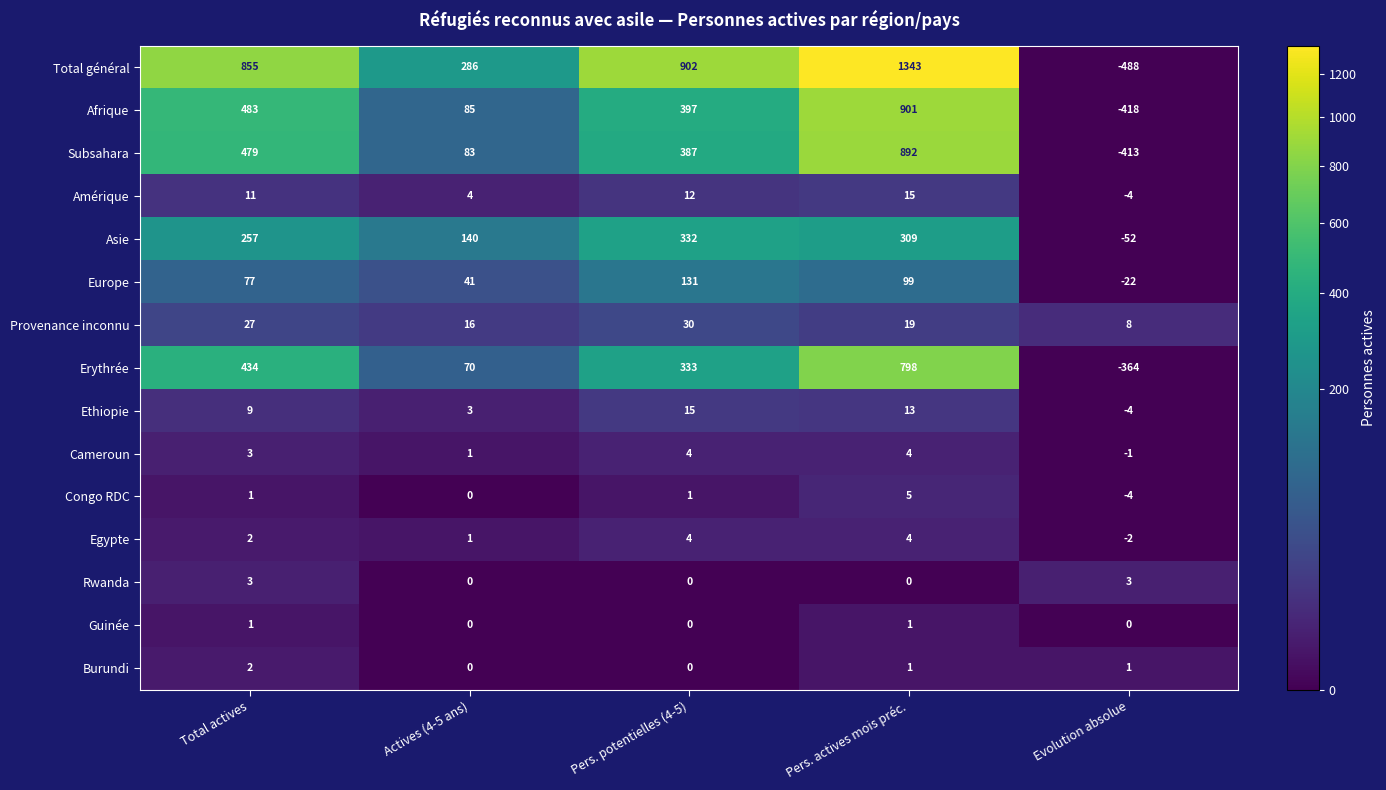

Which series has the largest range (max minus min)?

Total général